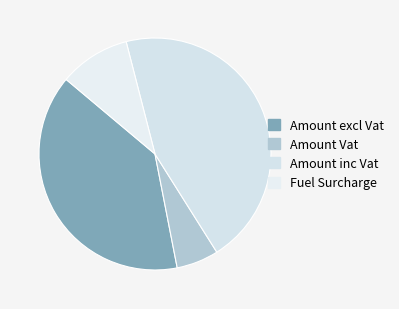

Which has a higher value, Amount excl Vat or Fuel Surcharge?

Amount excl Vat